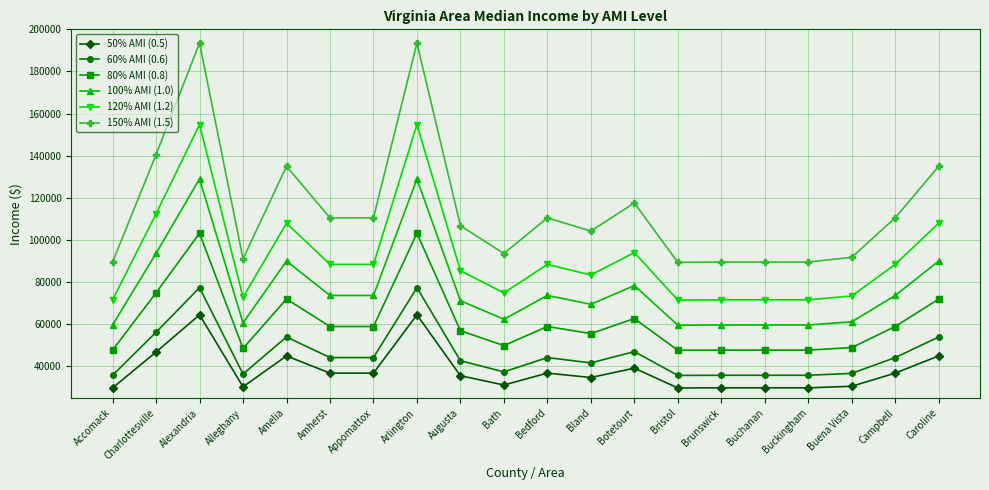

What is the maximum value shown in the chart?

193500